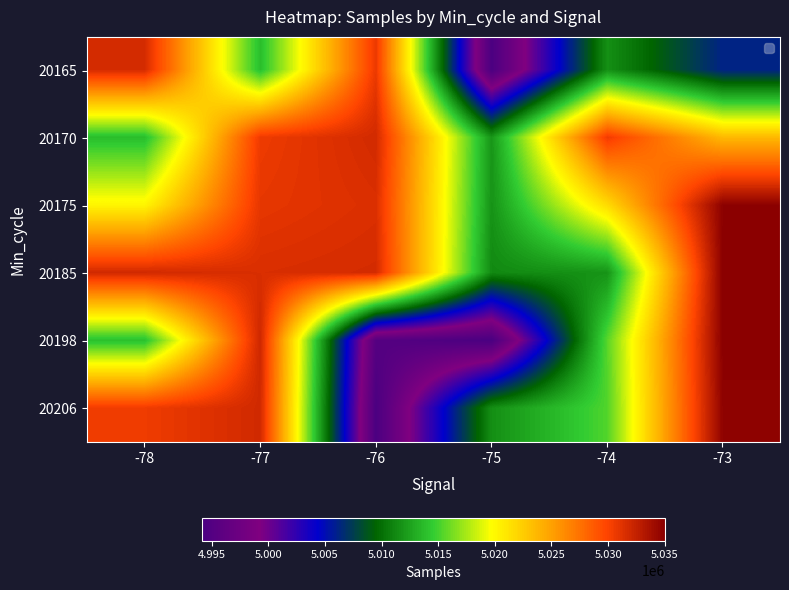

Reading right to left, extract all data points from this chart.

20165: -73=5006134	-74=5011596	-75=4994273	-76=5030703	-77=5013857	-78=5031711
20170: -73=5023622	-74=5030524	-75=5011920	-76=5031822	-77=5030588	-78=5013843
20175: -73=5034894	-74=5021678	-75=5011766	-76=5031443	-77=5030908	-78=5020165
20185: -73=5035032	-74=5011784	-75=5011290	-76=5031722	-77=5031508	-78=5031887
20198: -73=5035002	-74=5015521	-75=4994104	-76=4995196	-77=5032034	-78=5013932
20206: -73=5034782	-74=5015331	-75=5011554	-76=4994233	-77=5031911	-78=5030524